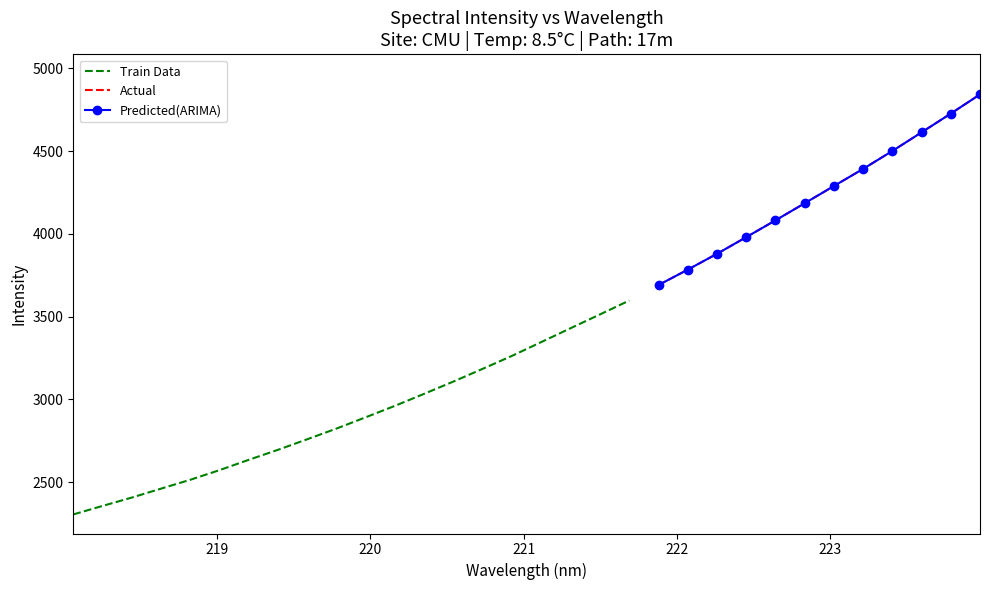

What position from the right is 221.6902?

13